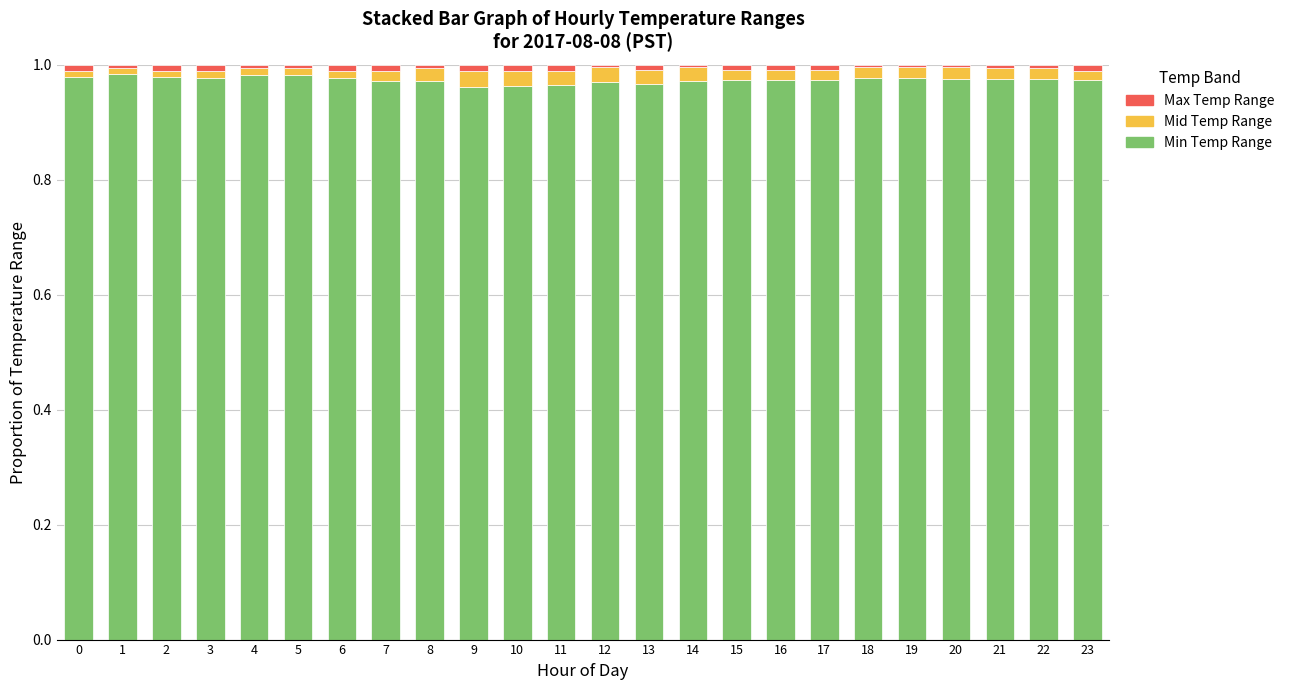

How many bars are there in total?

24